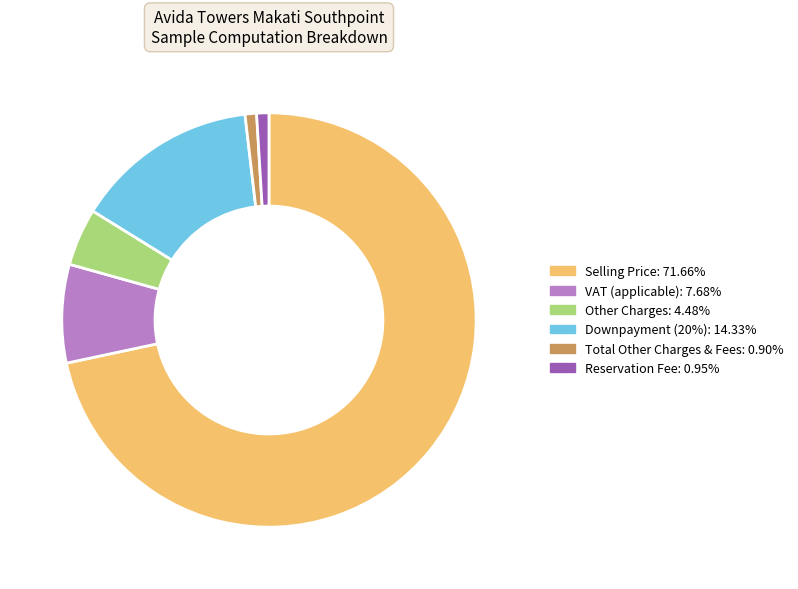

Is there any slice that represents more than half of the pie?

Yes